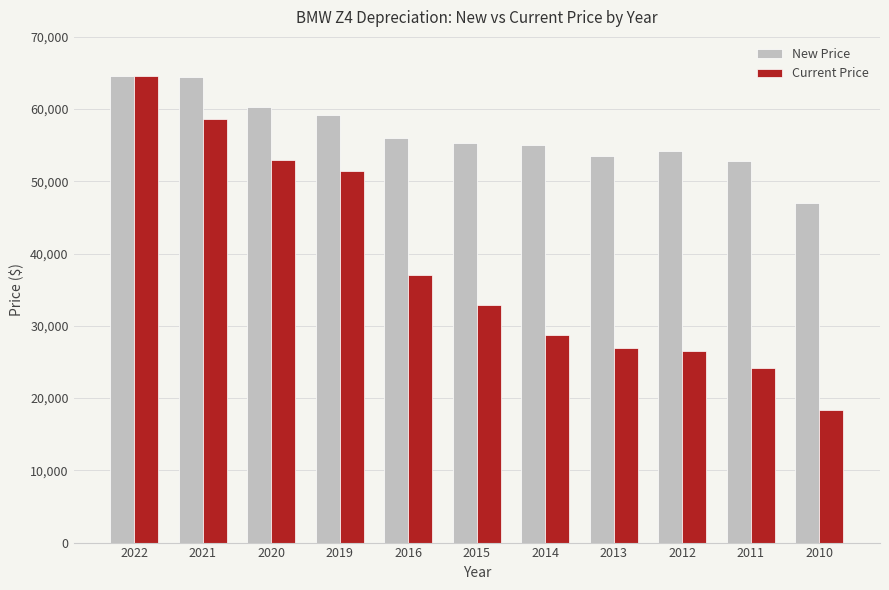

Does the chart contain any negative values?

No